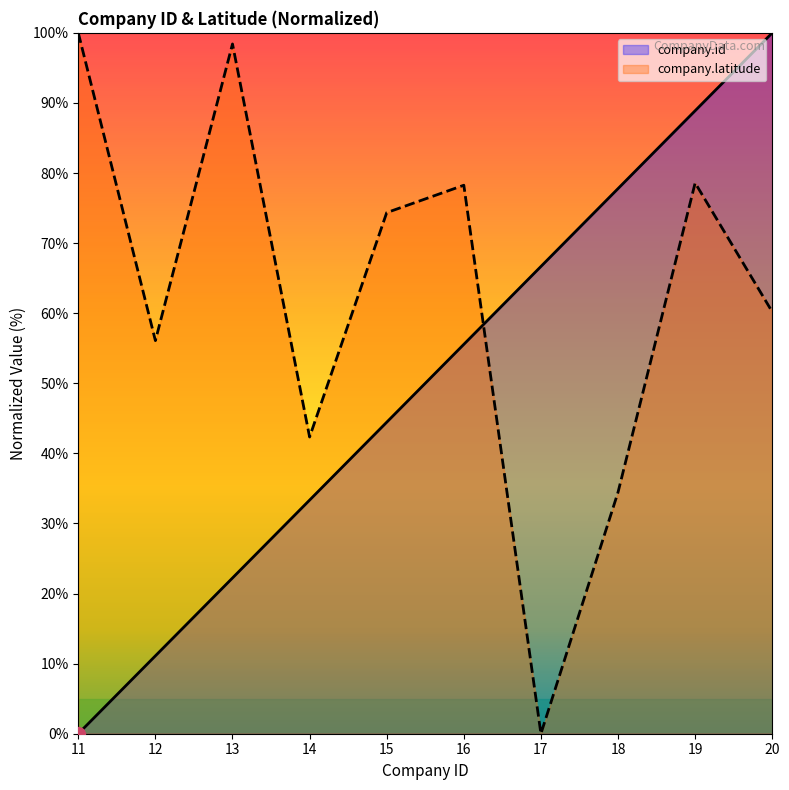

How many values in the company.id series exceed 55?

5